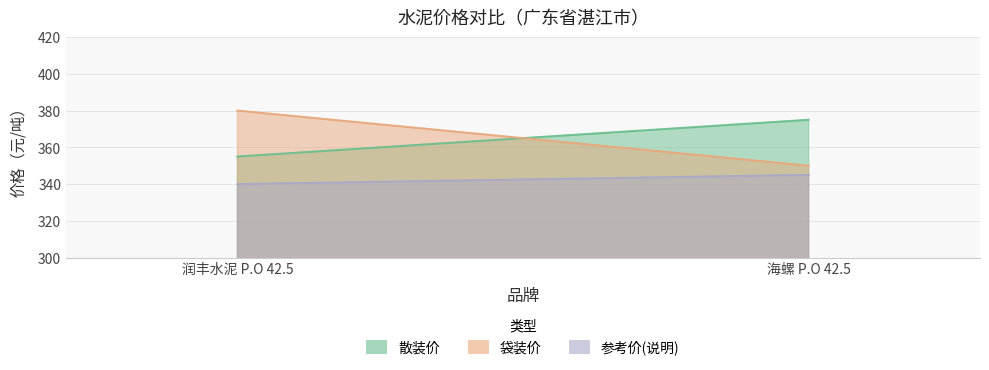

List the labels in order of 袋装价 value, smallest first.

海螺 P.O 42.5, 润丰水泥 P.O 42.5